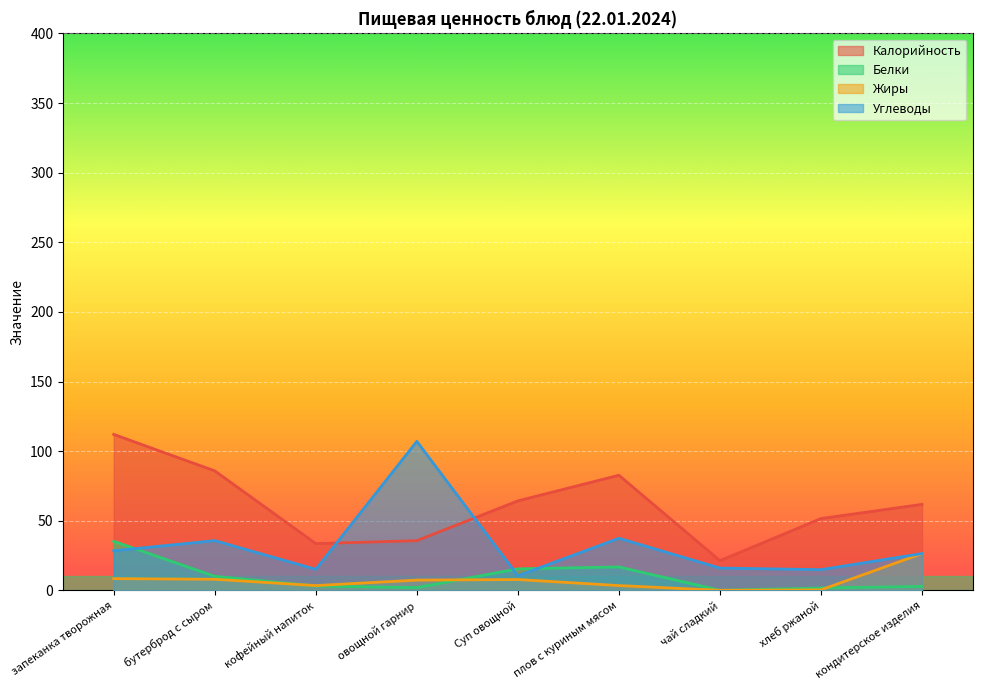

Rank the series at кондитерское изделия from lowest to highest value.

Белки, Жиры, Углеводы, Калорийность